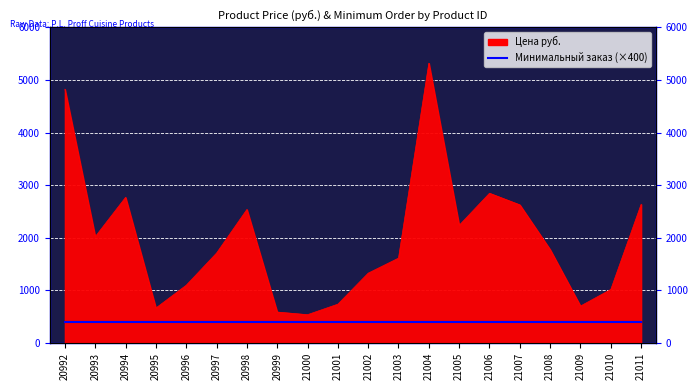

Which has a higher value, 21004 or 21008?

21004